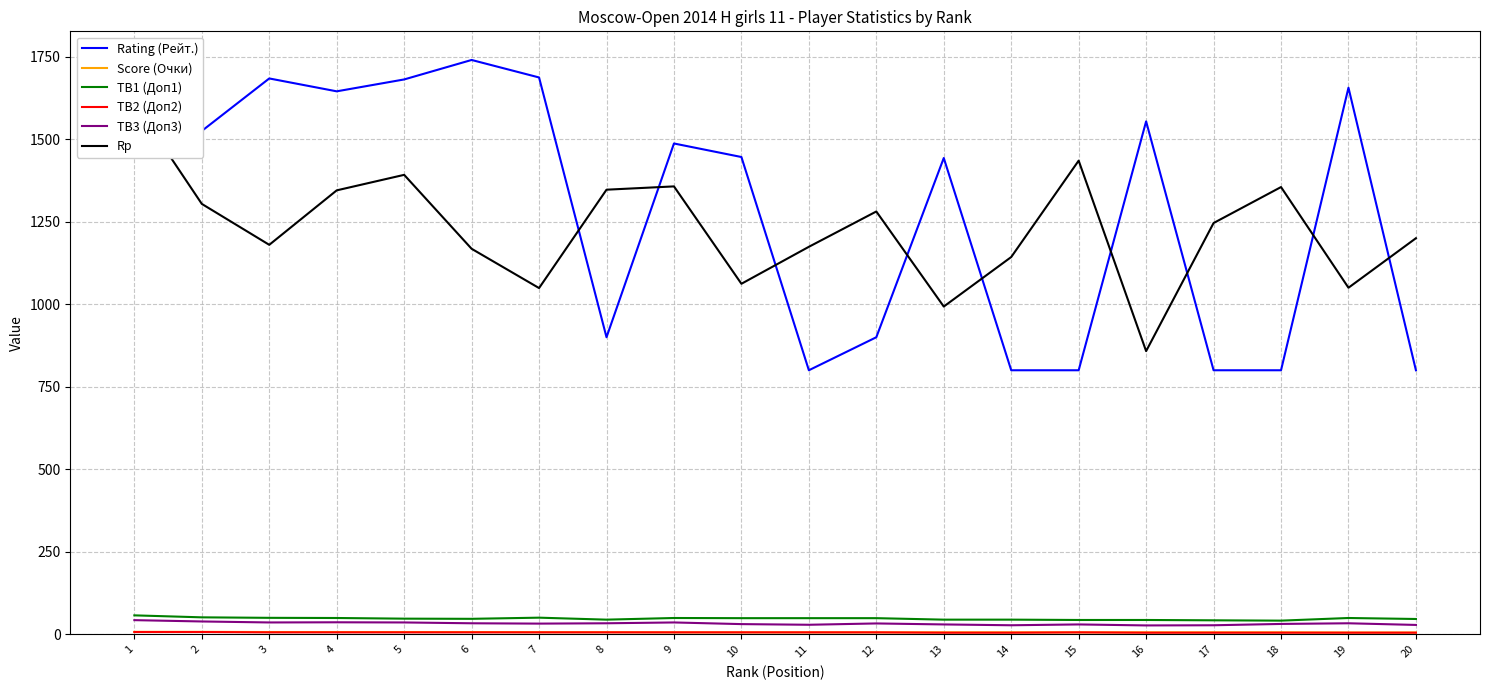

Between 2 and 12, which series saw the biggest shift?

Rating (Рейт.)